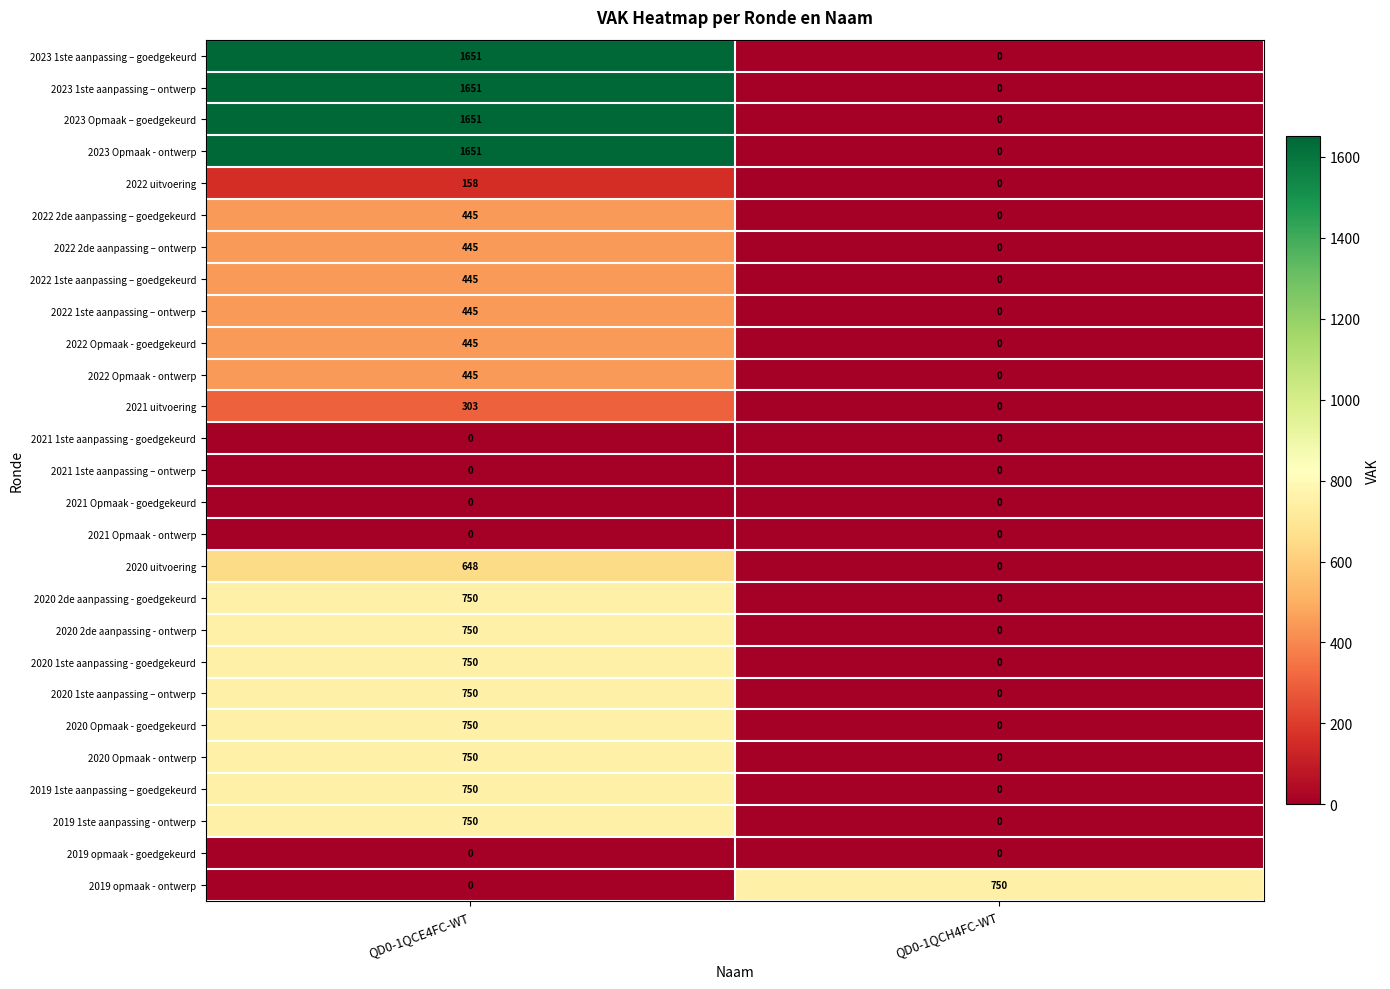

Is it true that 2020 2de aanpassing - goedgekeurd equals 750 at QD0-1QCE4FC-WT?

True